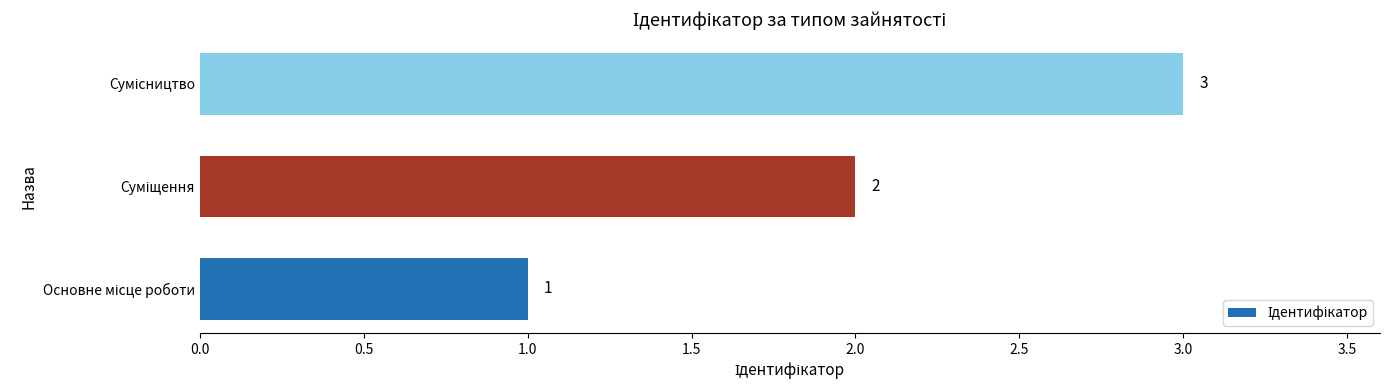

How many values are between 1 and 3?

3